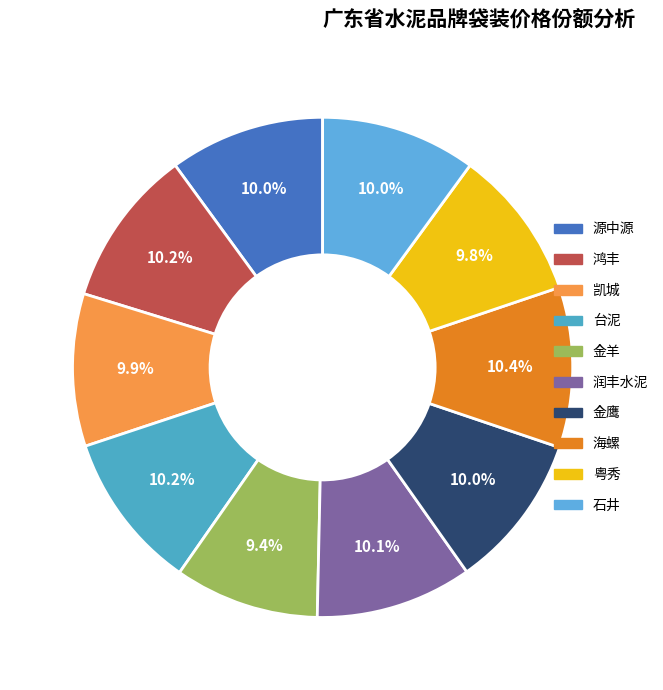

True or false: 鸿丰 accounts for 19% of the total.

False